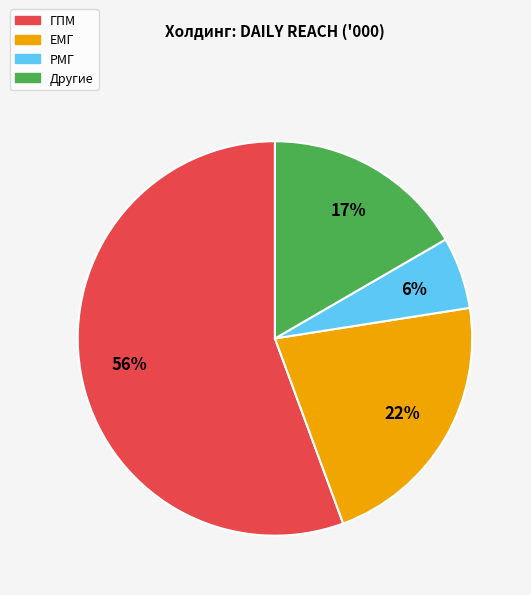

Is there a majority slice in this chart?

Yes